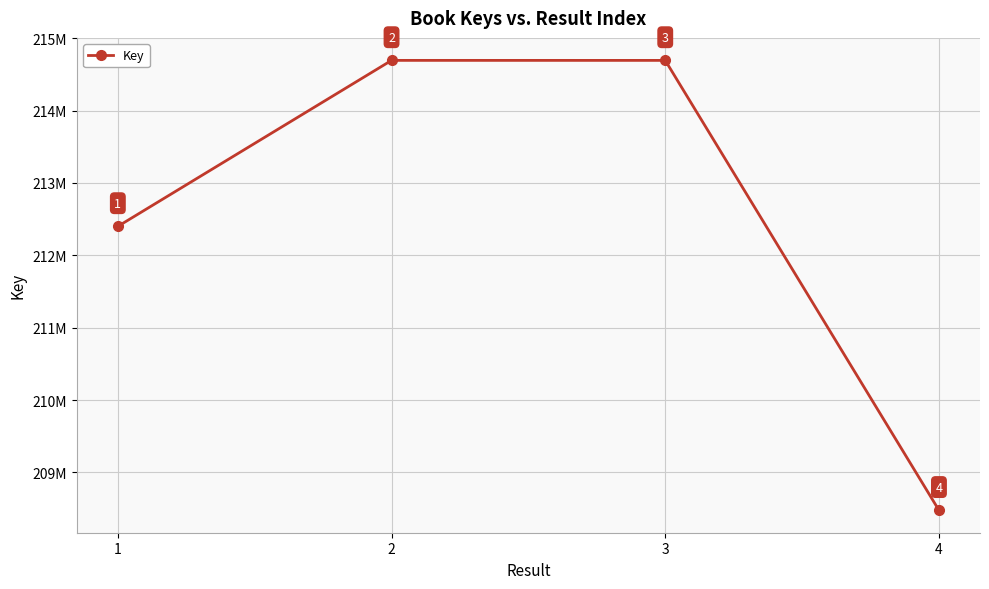

True or false: the data shows 77336263 at 2.

False